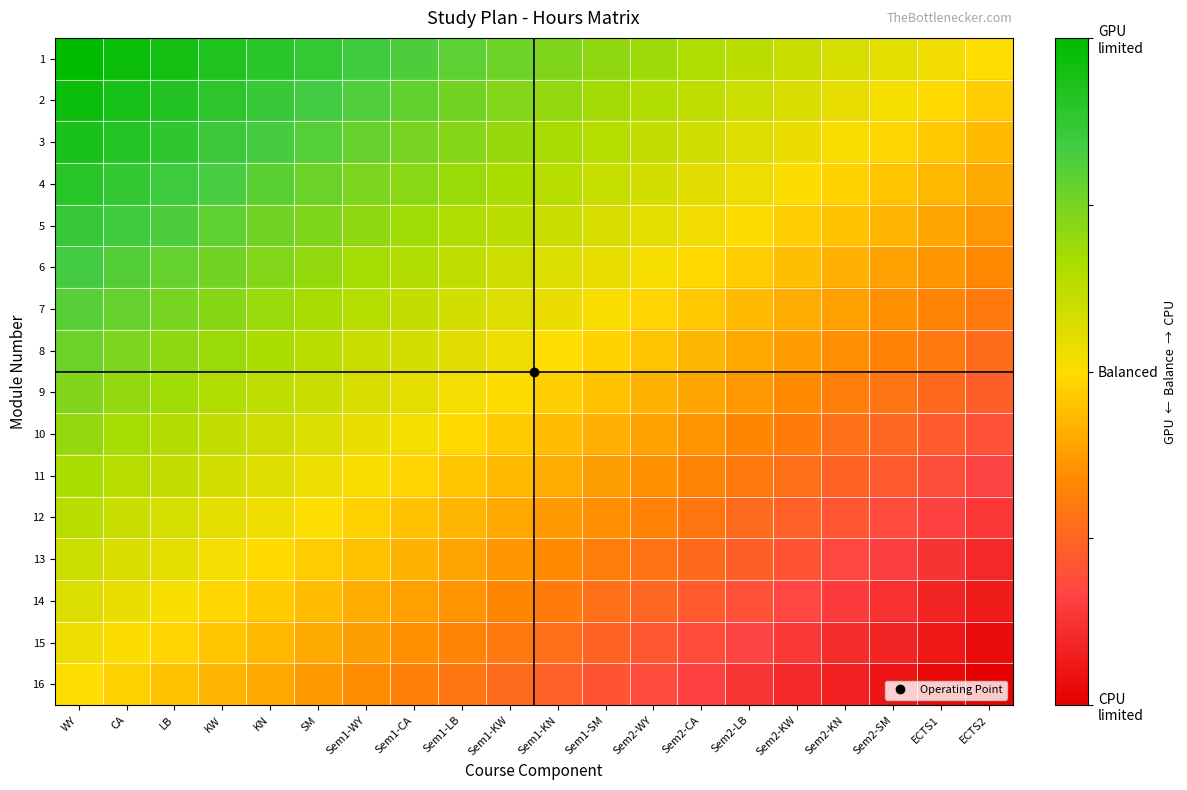

What is the greatest value displayed?

1.0